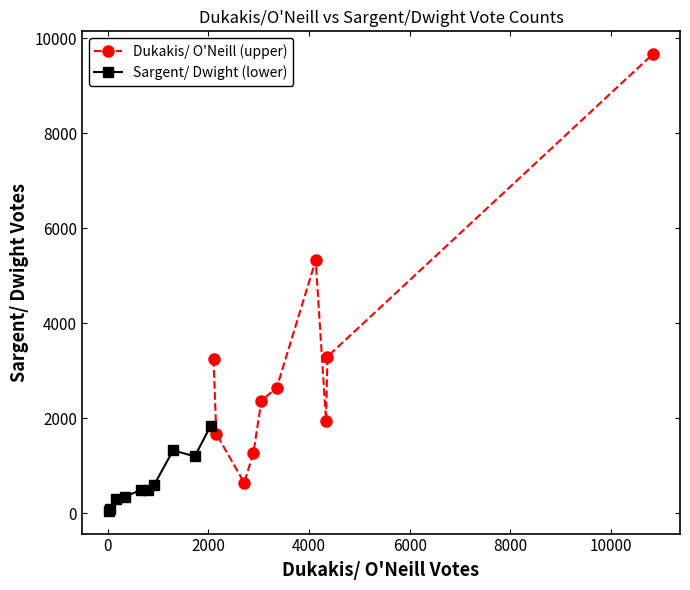

Does the chart have visible grid lines?

No